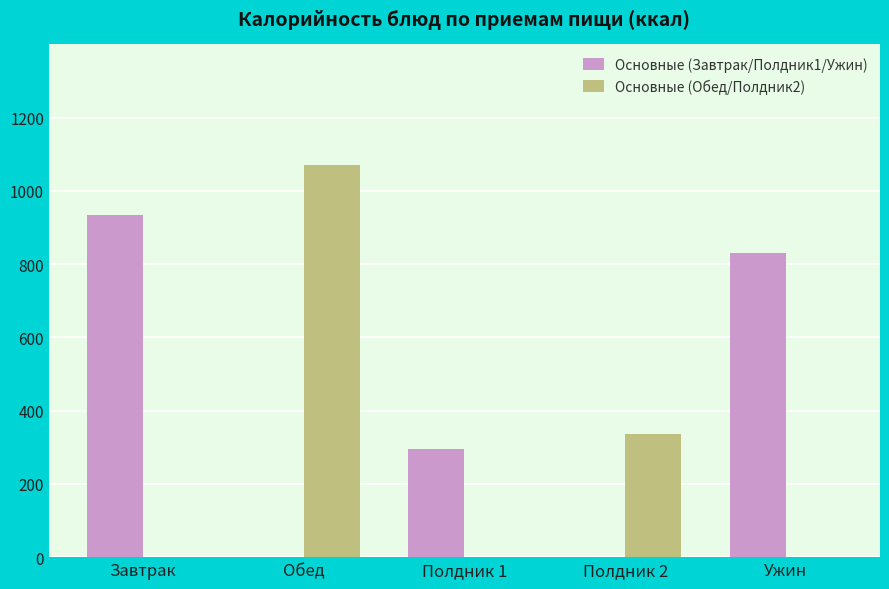

At which label is Основные (Обед/Полдник2) closest to 535?

Полдник 2